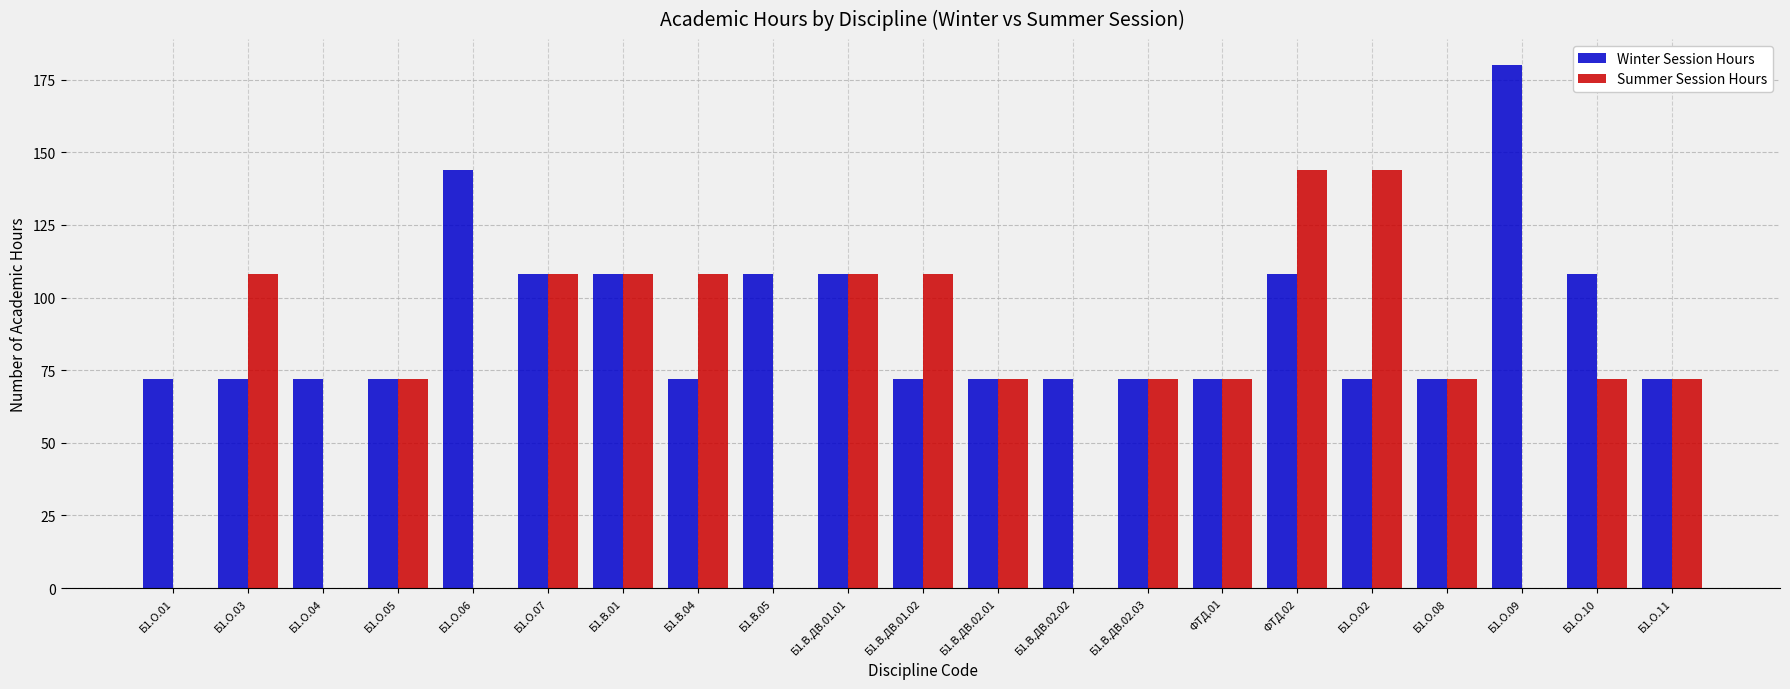

Is it true that Winter Session Hours equals 72 at ФТД.01?

True